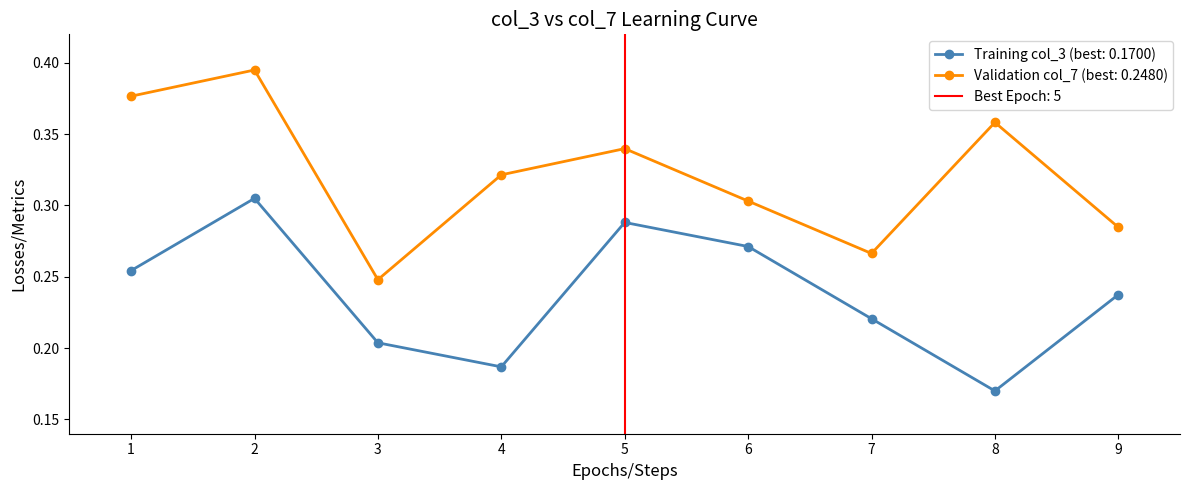

What is the sum of the col_3 values at 8 and 3?

0.4